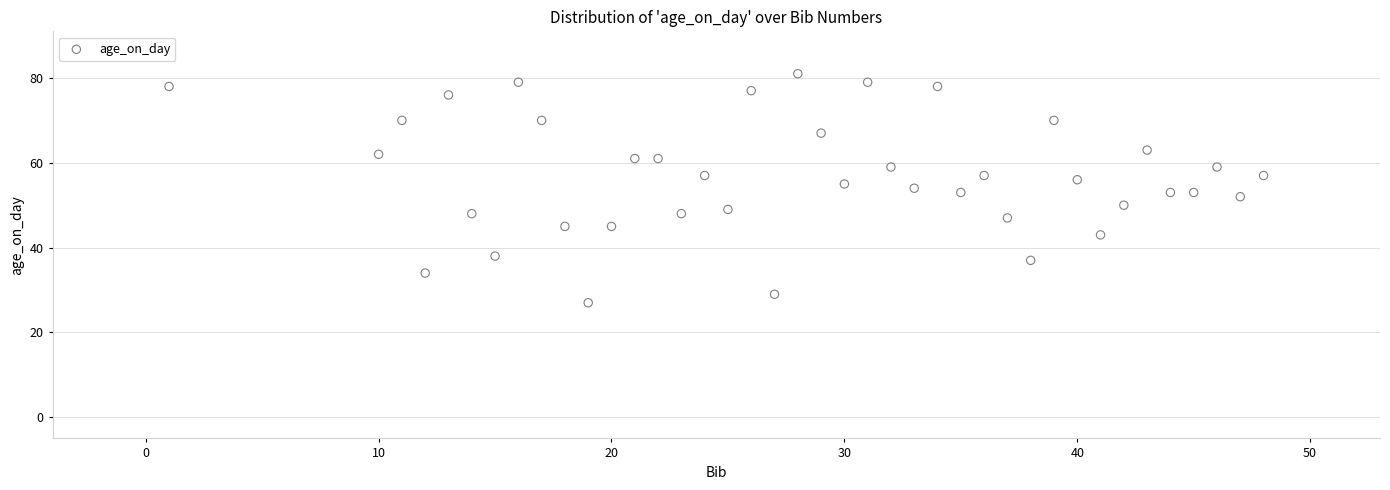

What is the range of X values (max minus min)?

47